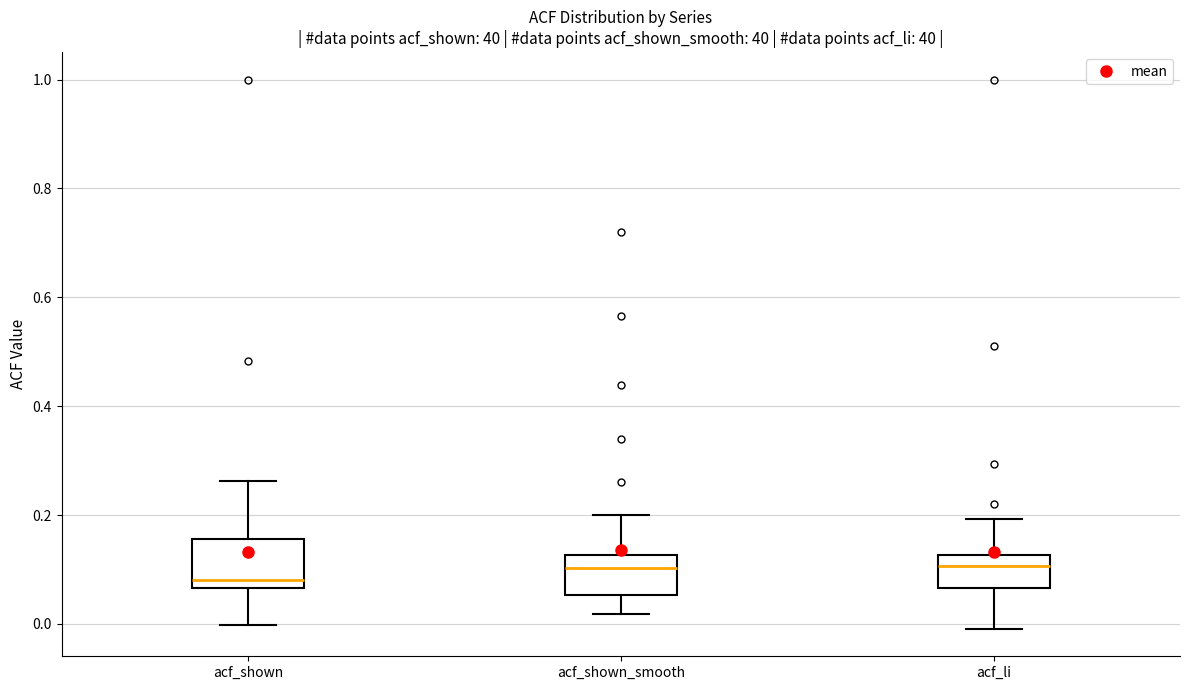

Where does the lower whisker of the box for acf_shown_smooth end on the y-axis? The values are not printed on the chart, so give them approximately, as read against the axis.

0.02